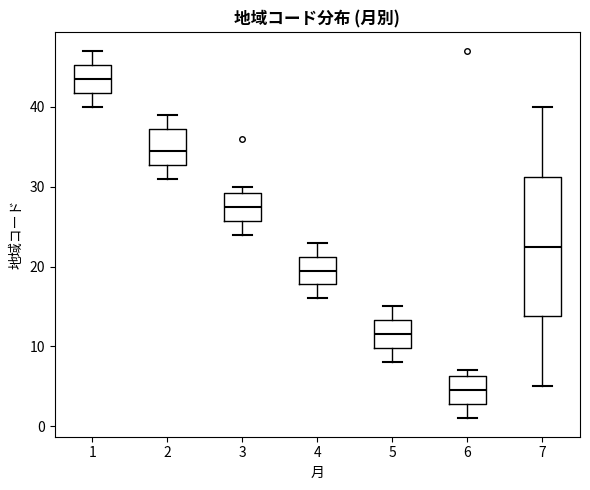

Reading left to right, transcribe this box plot: for each box, give where its median line is, the range the box spans, and where its two whiskers end, as read against the y-axis. The values are not printed on the chart, so give them approximately, as read against the axis.

1: median 44, box 42 to 45, whiskers 40 to 47
2: median 35, box 33 to 37, whiskers 31 to 39
3: median 28, box 26 to 29, whiskers 24 to 30
4: median 20, box 18 to 21, whiskers 16 to 23
5: median 12, box 10 to 13, whiskers 8 to 15
6: median 5, box 3 to 6, whiskers 1 to 7
7: median 23, box 14 to 31, whiskers 5 to 40